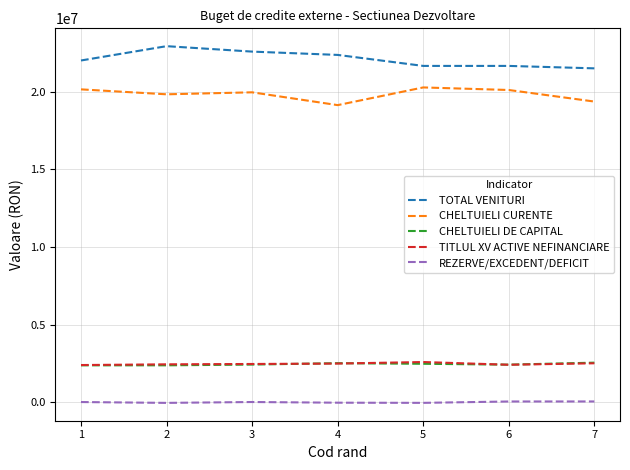

Is the value of TOTAL VENITURI at 5 greater than the value of TITLUL XV ACTIVE NEFINANCIARE at 5?

Yes